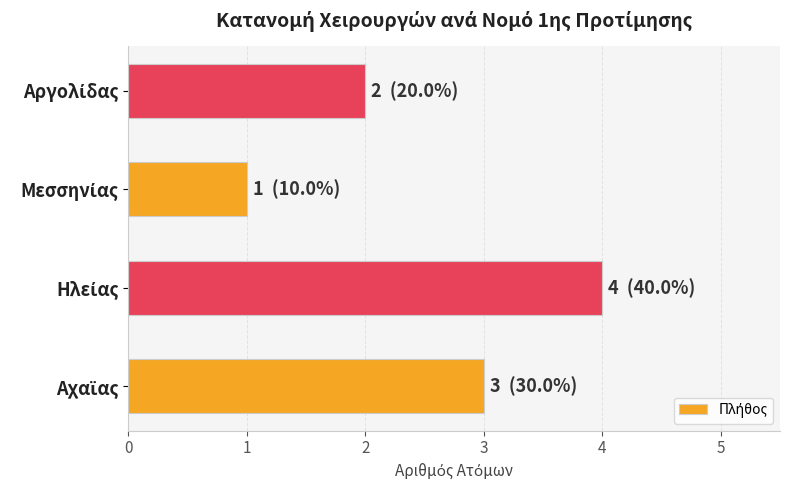

Reading top to bottom, list all the values displayed in this chart.

2	1	4	3